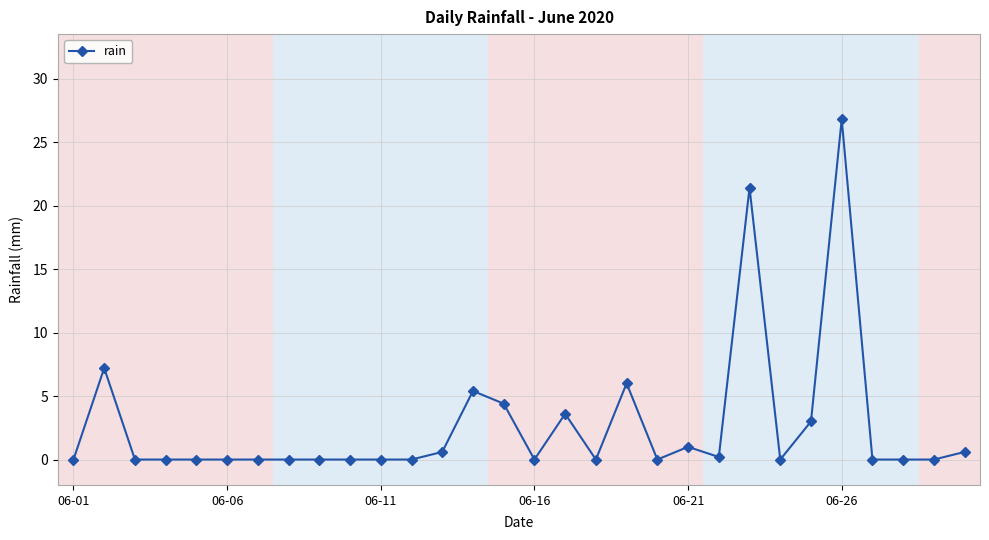

How many categories are shown in the chart?

30